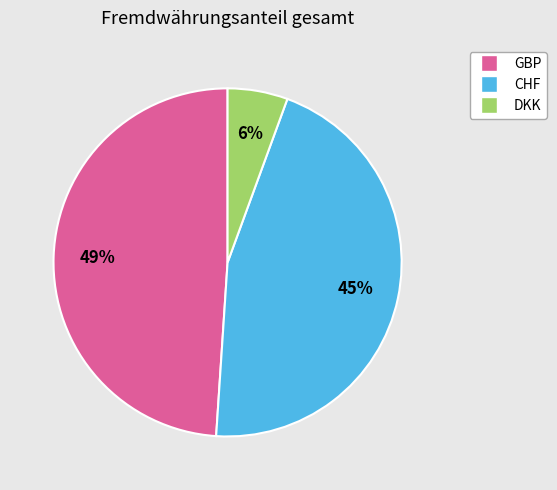

To the nearest percent, what portion does GBP represent?

49%